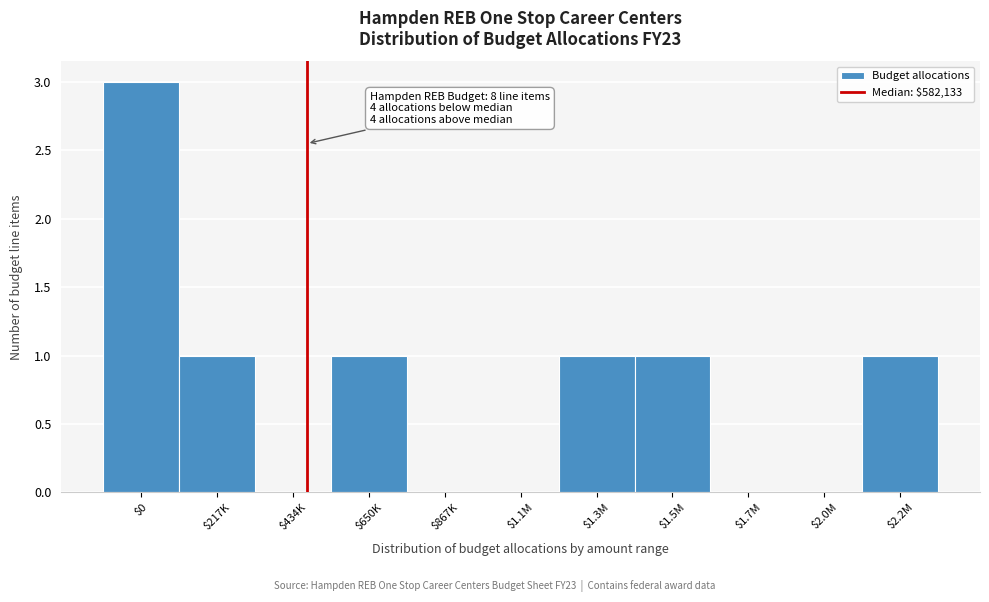

What is the greatest value displayed?

3